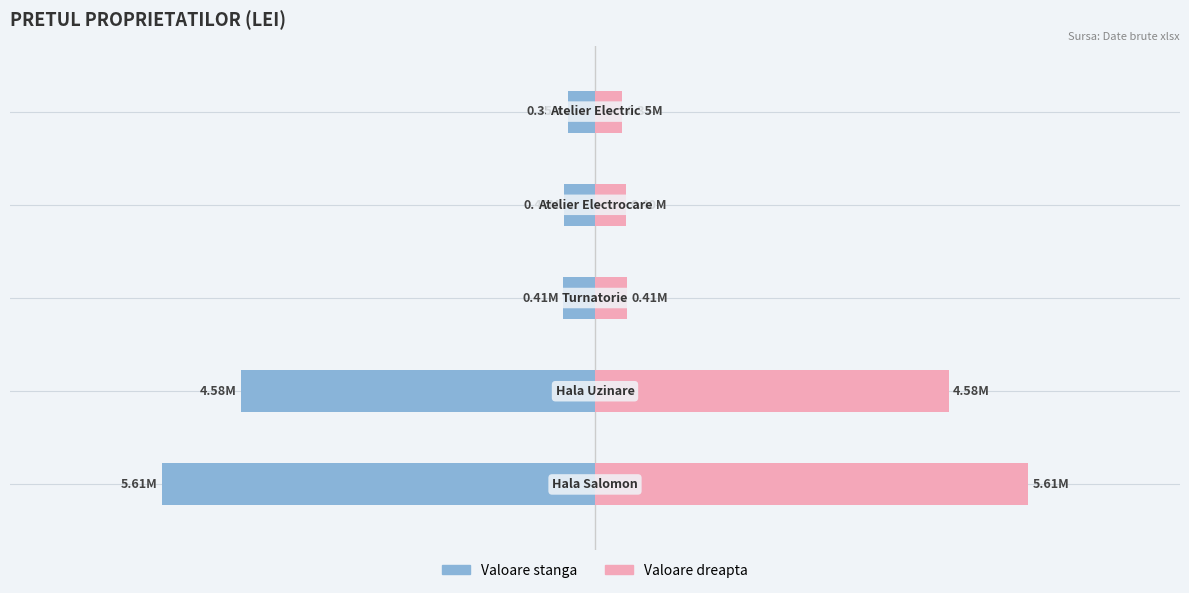

Count the number of data series in this chart.

2